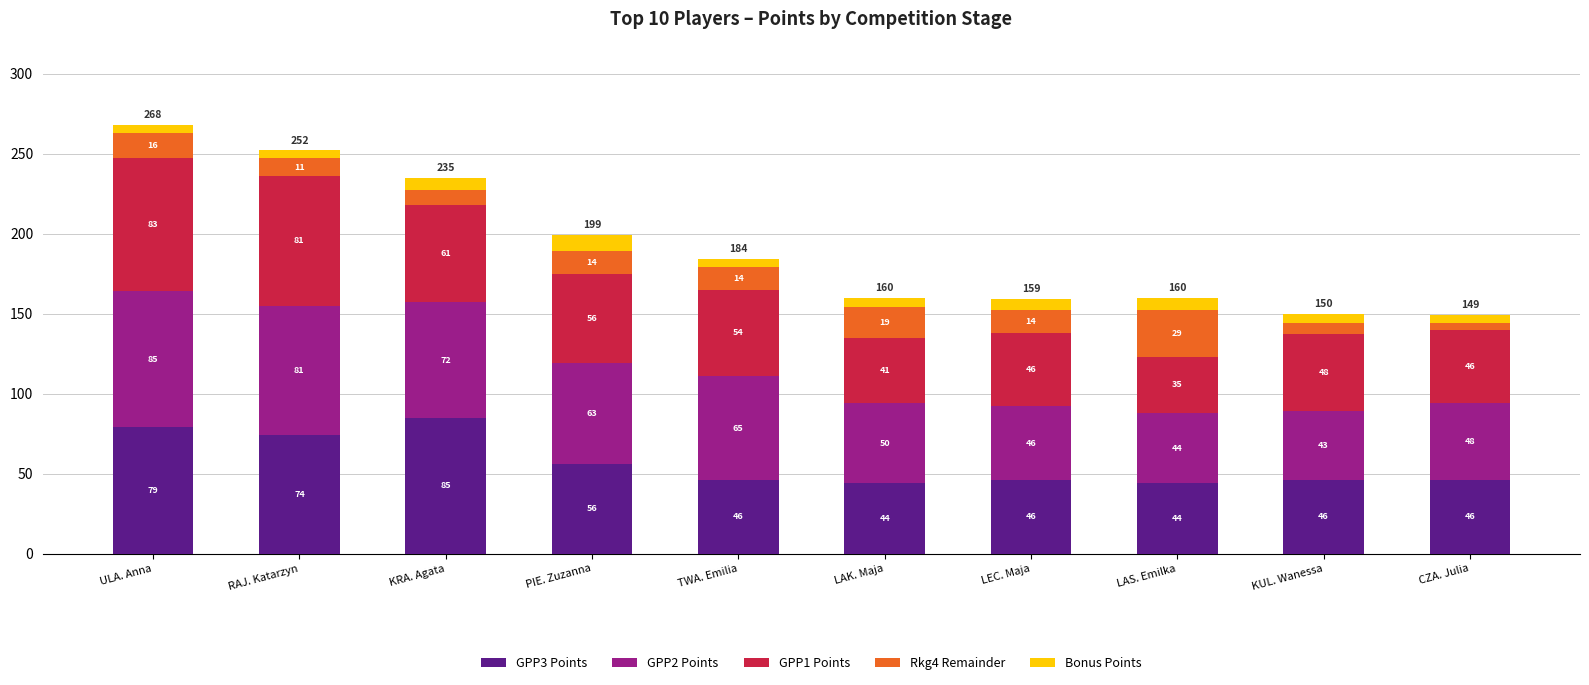

Reading right to left, list the values for the GPP3 Points series.

CZA. Julia=46	KUL. Wanessa=46	LAS. Emilka=44	LEC. Maja=46	LAK. Maja=44	TWA. Emilia=46	PIE. Zuzanna=56	KRA. Agata=85	RAJ. Katarzyn=74	ULA. Anna=79